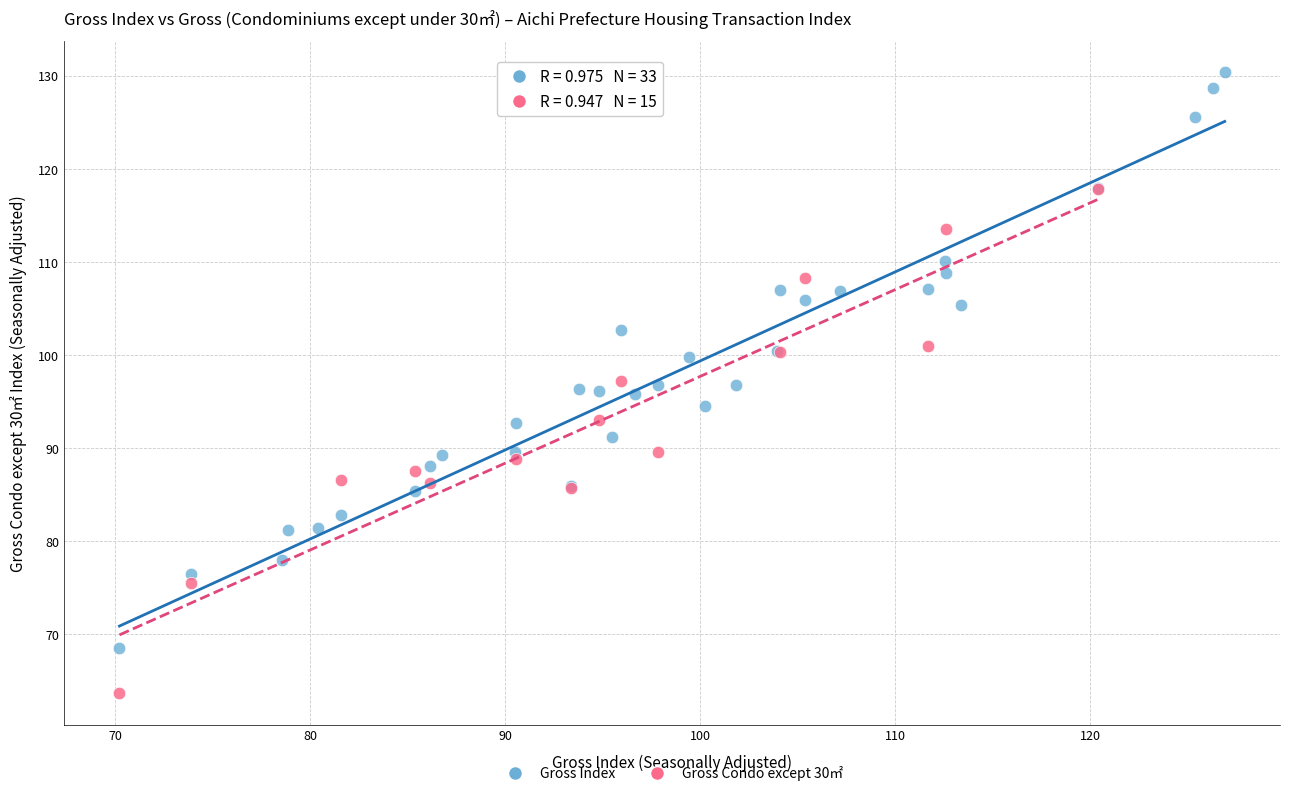

Which series reaches the maximum Y coordinate?

Gross Index